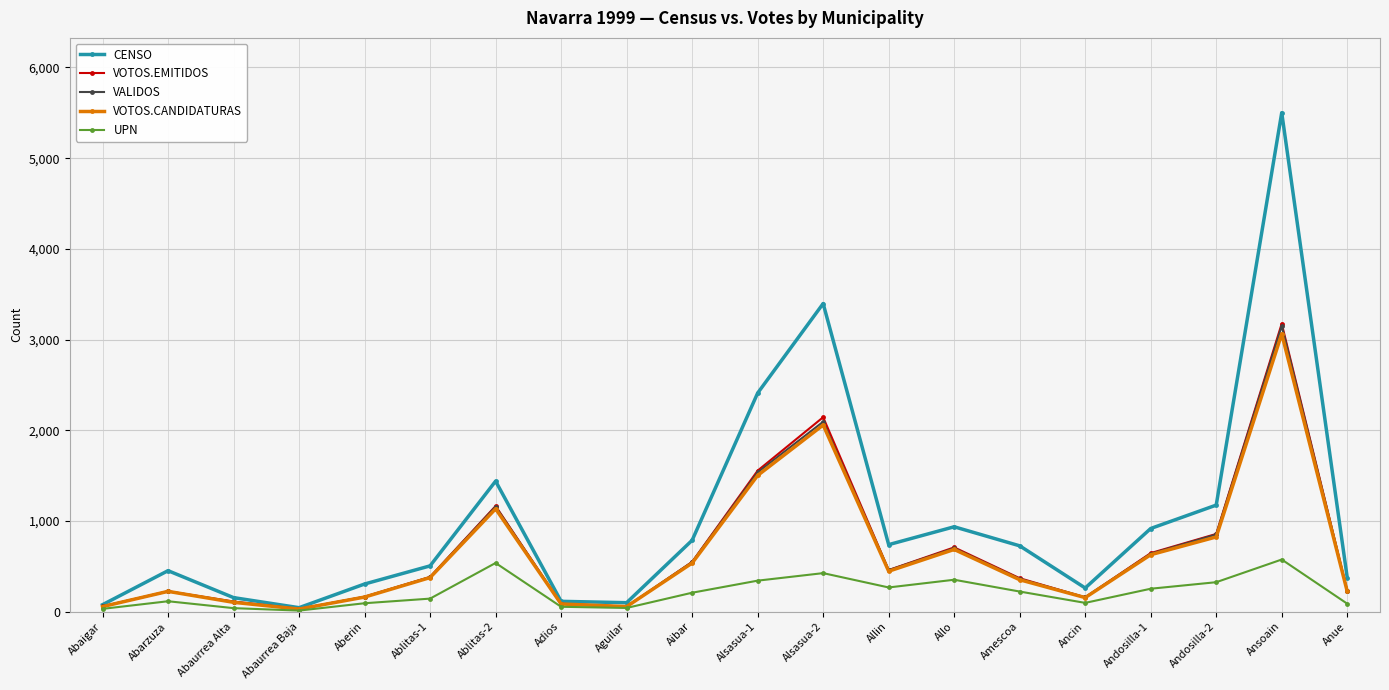

Is the value of CENSO at Aberin greater than the value of VOTOS.CANDIDATURAS at Abaigar?

Yes